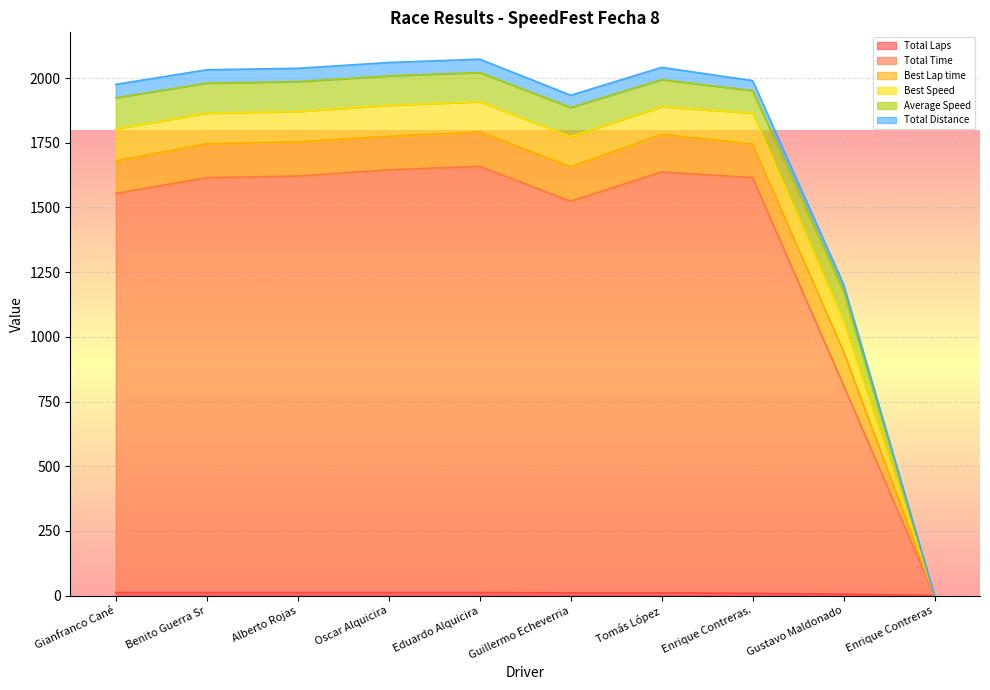

At which category is the sum across all series the highest?

Eduardo Alquicira